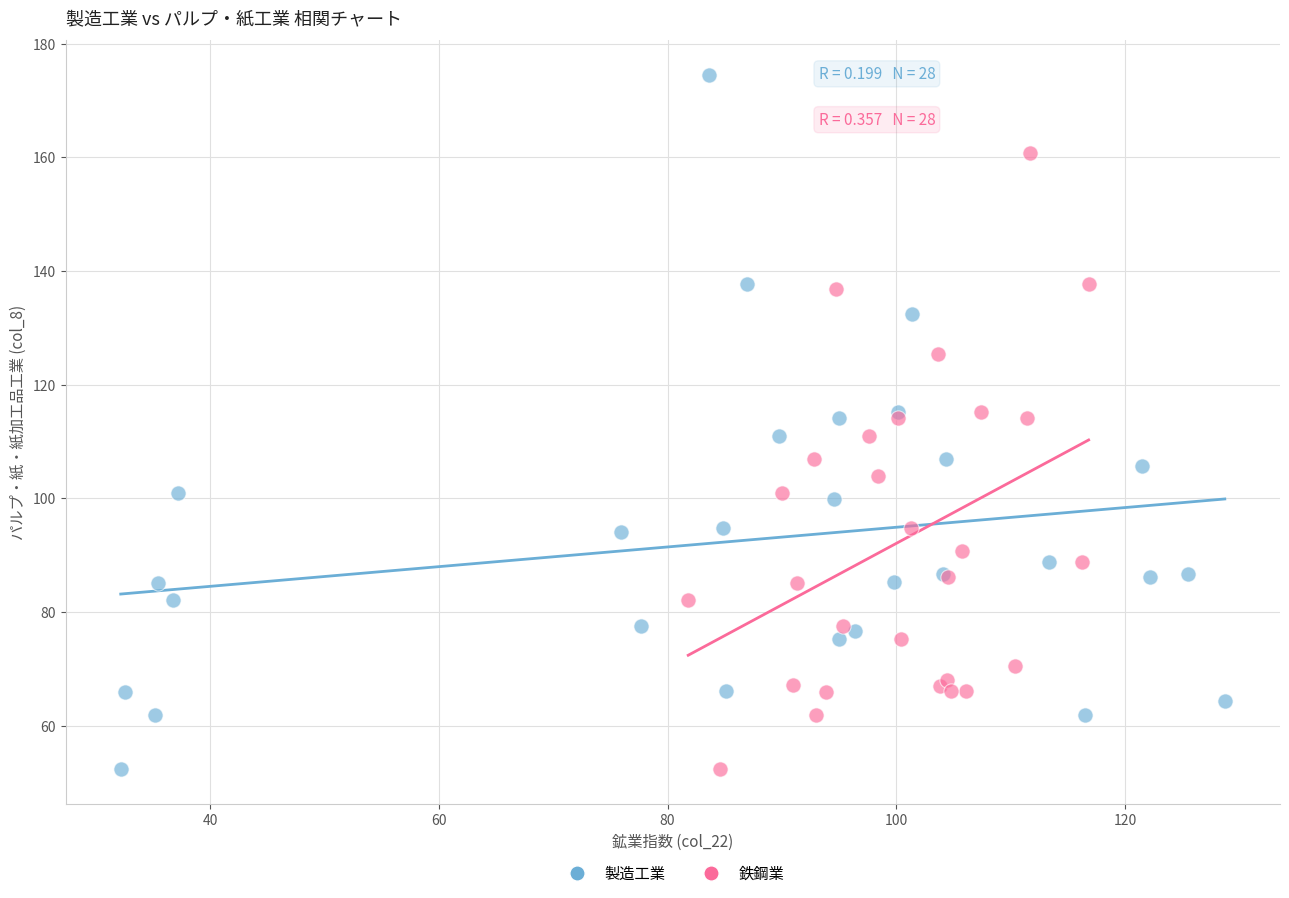

Which series contains the highest Y value?

製造工業